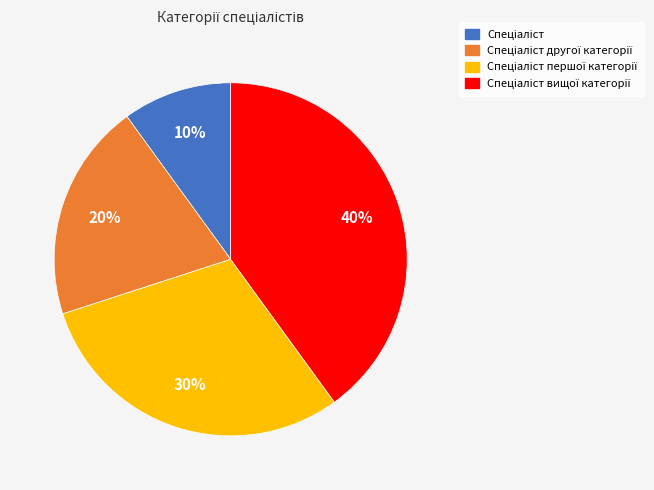

Does any single category account for the majority?

No